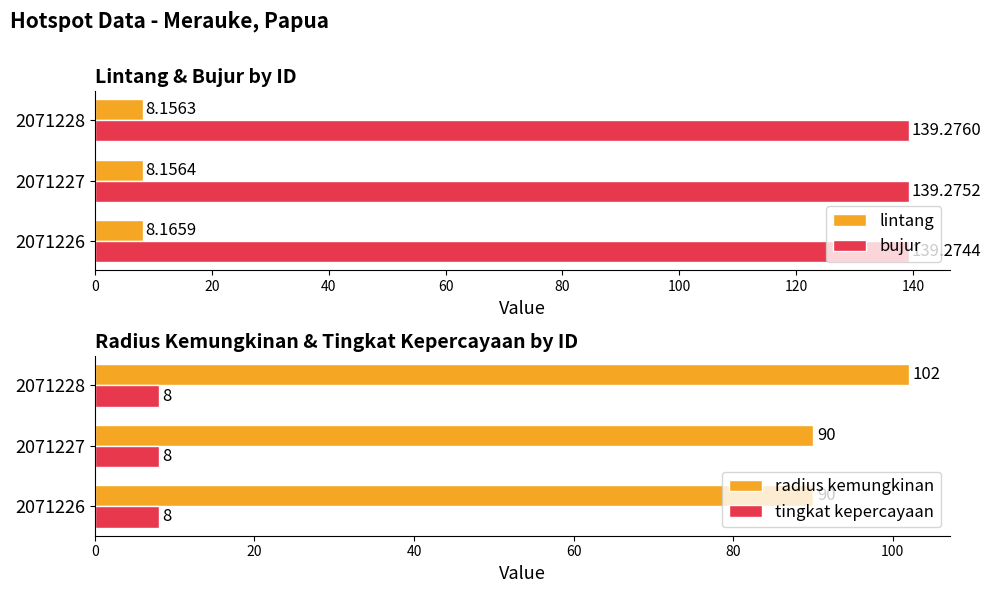

Does the chart contain stacked bars?

No